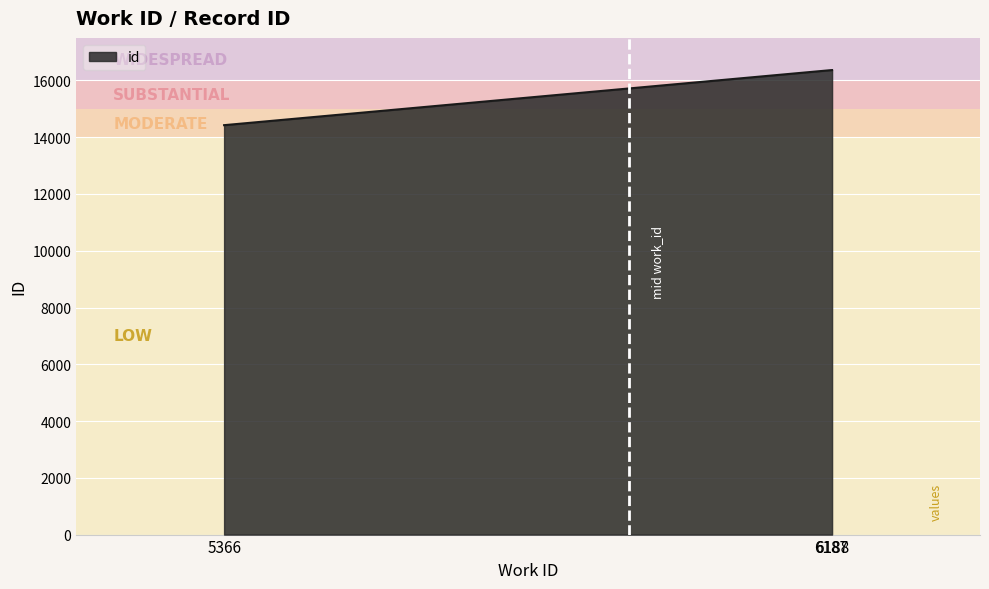

What is the smallest value displayed?

14425